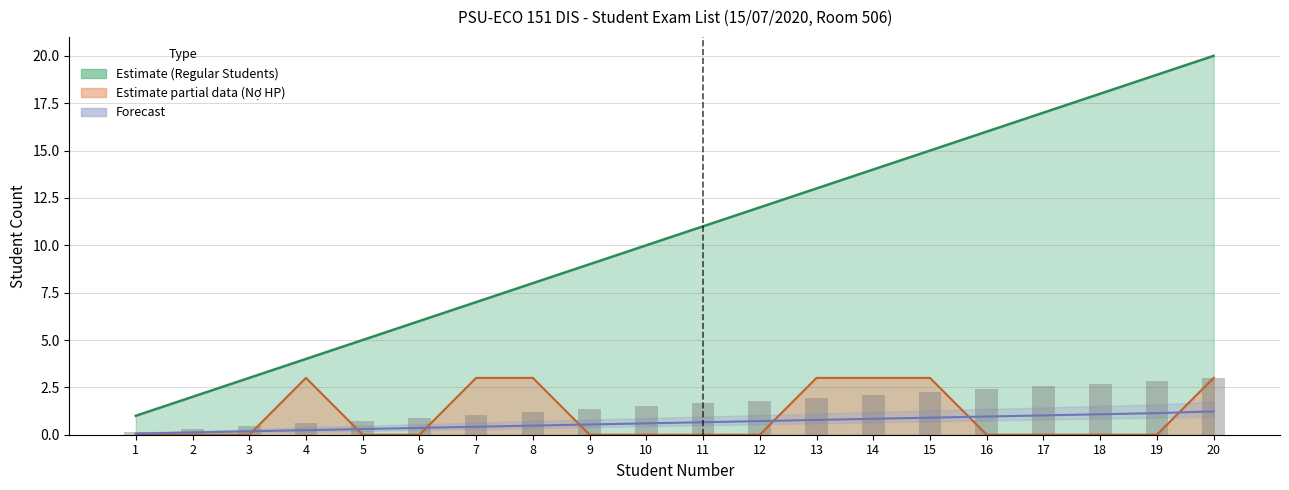

List the labels in order of Students with Debt (No HP) value, smallest first.

1, 2, 3, 5, 6, 9, 10, 11, 12, 16, 17, 18, 19, 4, 7, 8, 13, 14, 15, 20